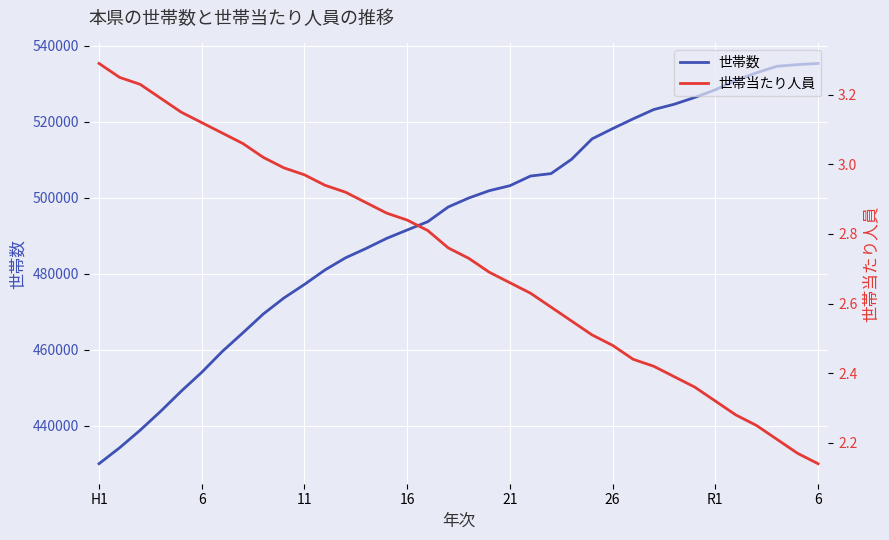

At which label does 世帯数 reach its minimum?

H1